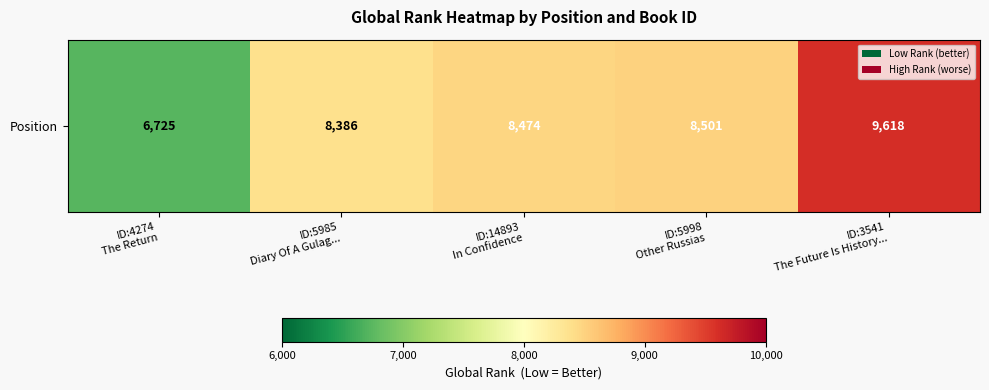

What value does the data have at ID:4274
The Return, to the nearest 50?

6700